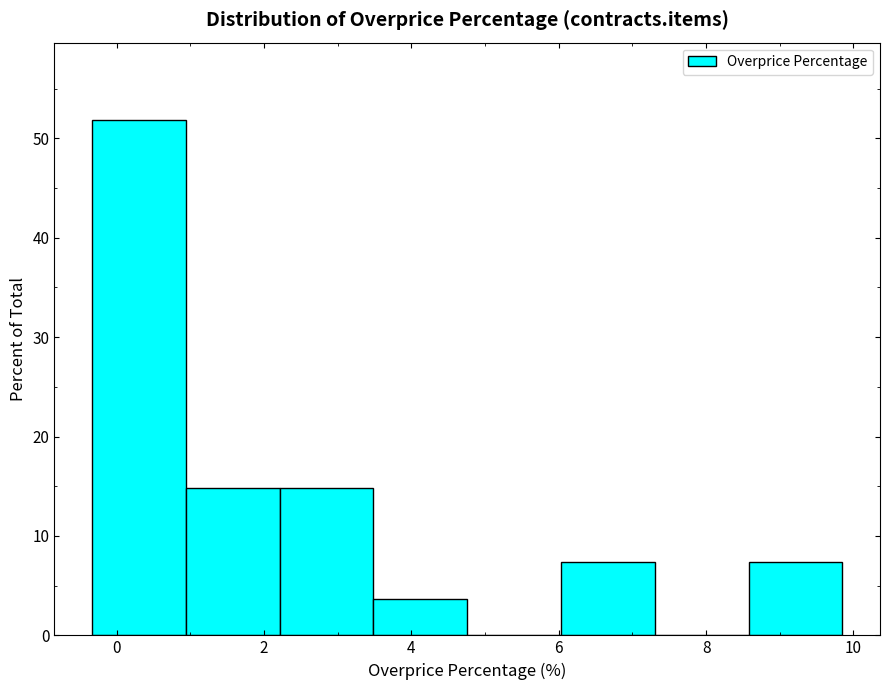

Reading left to right, list every bar in this chart as the range it spans on the x-axis followed by its height. Neither the bar edges nor the heights are printed on the chart, so give them approximately, as read against the axes.

-0.4 to 1.0: 52
1.0 to 2.2: 15
2.2 to 3.4: 15
3.4 to 4.8: 4
4.8 to 6.0: 0
6.0 to 7.4: 7
7.4 to 8.6: 0
8.6 to 9.8: 7